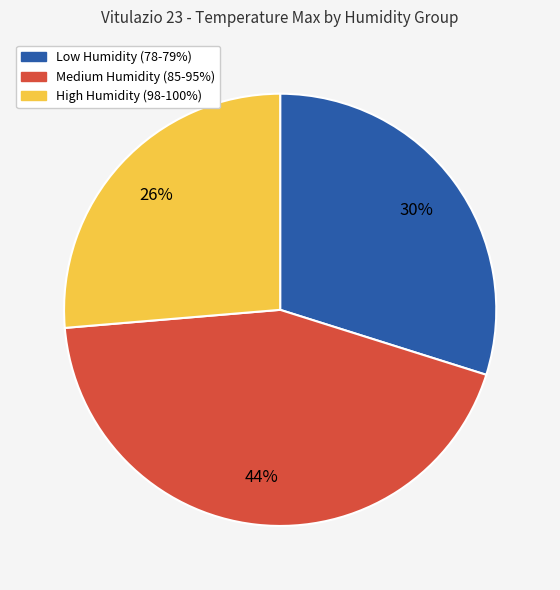

Count the number of slices in the pie.

3